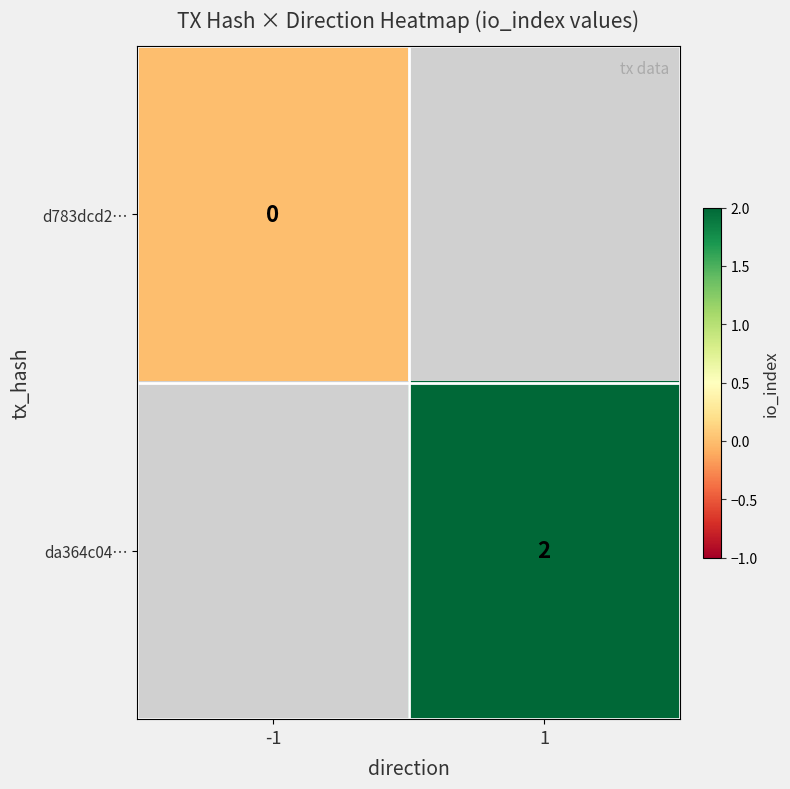

True or false: da364c04… has a value of 2 at 1.

True